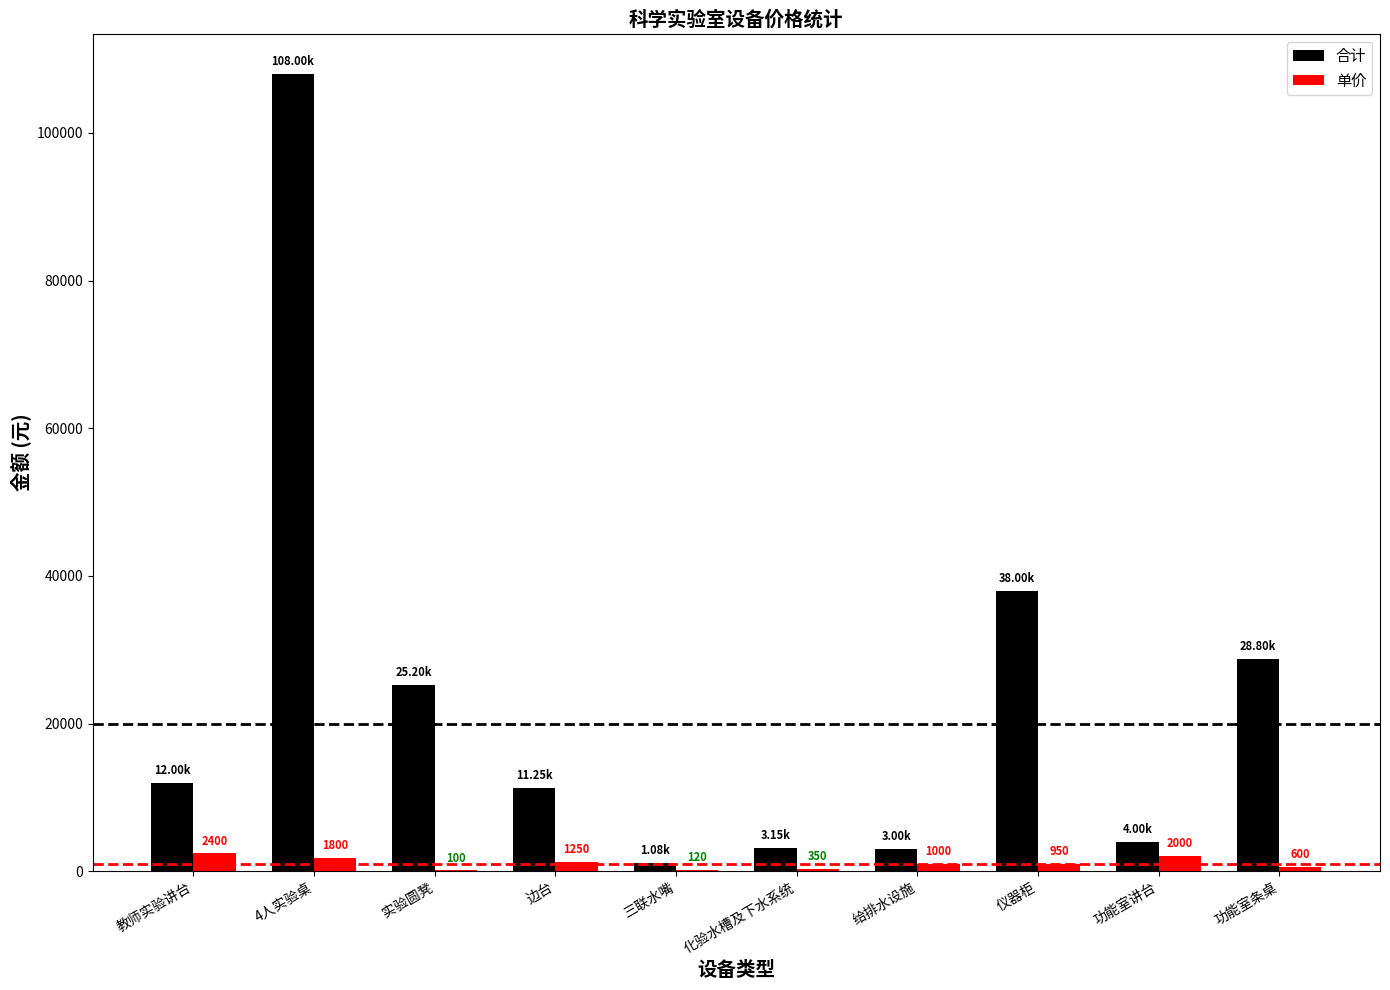

What is the sum of all 合计 values?

234480